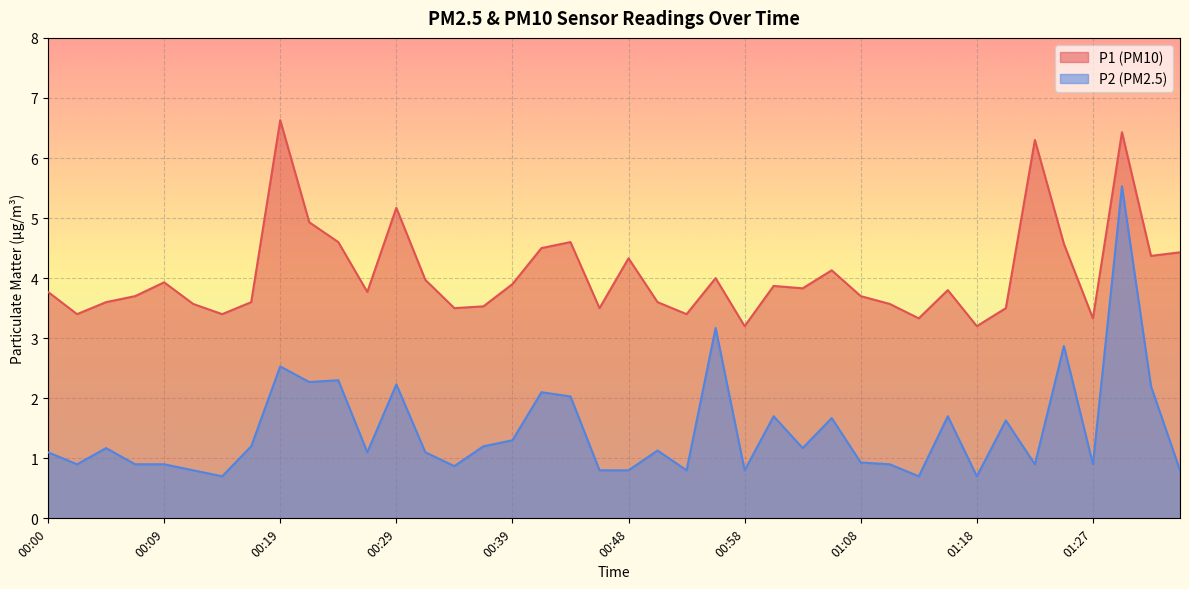

In P1, how many points are higher than both neighbors (excluding endpoints)?

11